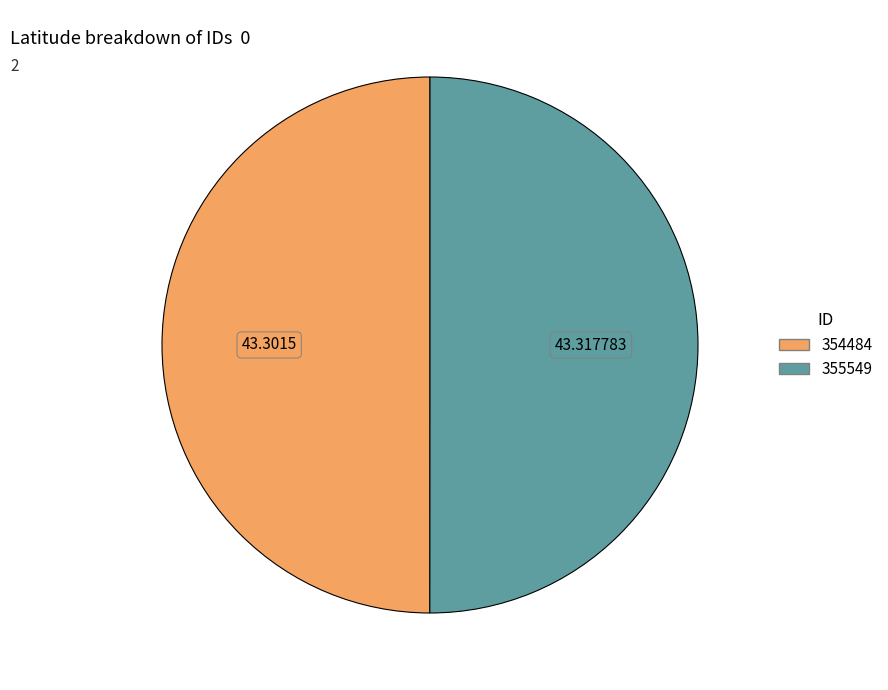

What is the ratio of the value at 355549 to the value at 354484?

1.0